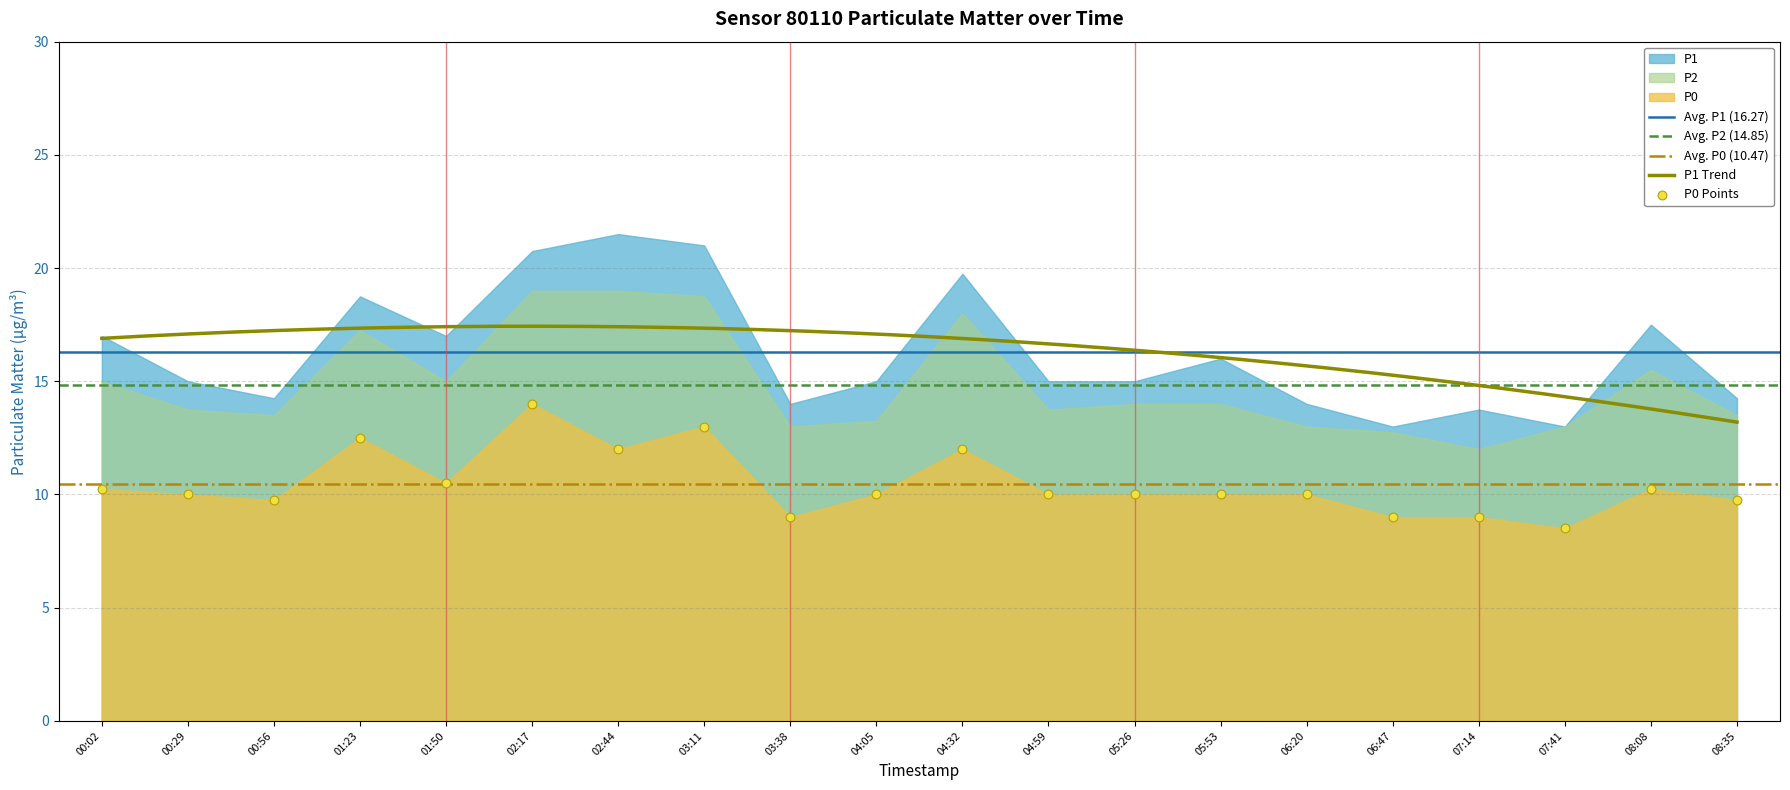

Which series reaches the minimum Y coordinate?

P0